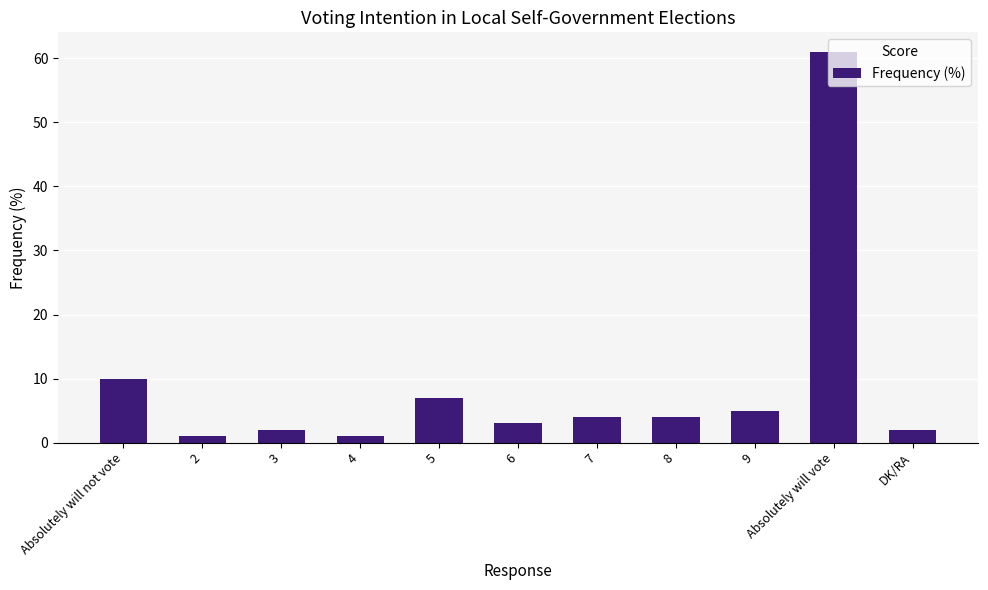

The value at 8 is 4. True or false?

True